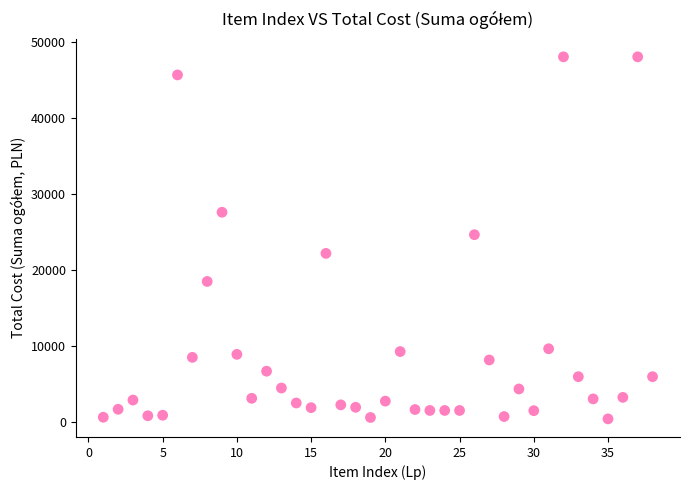

What is the range of Y values (max minus min)?

47630.0